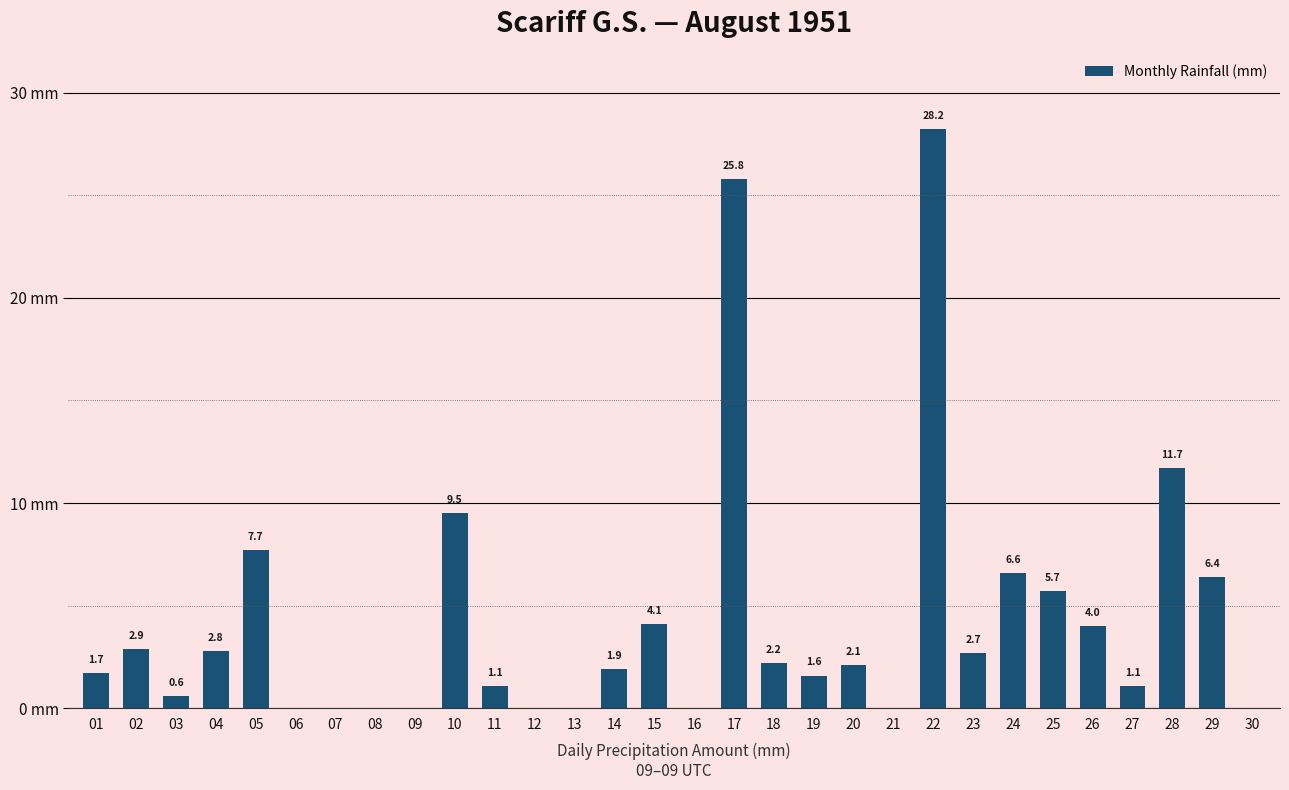

Are the bars horizontal?

No